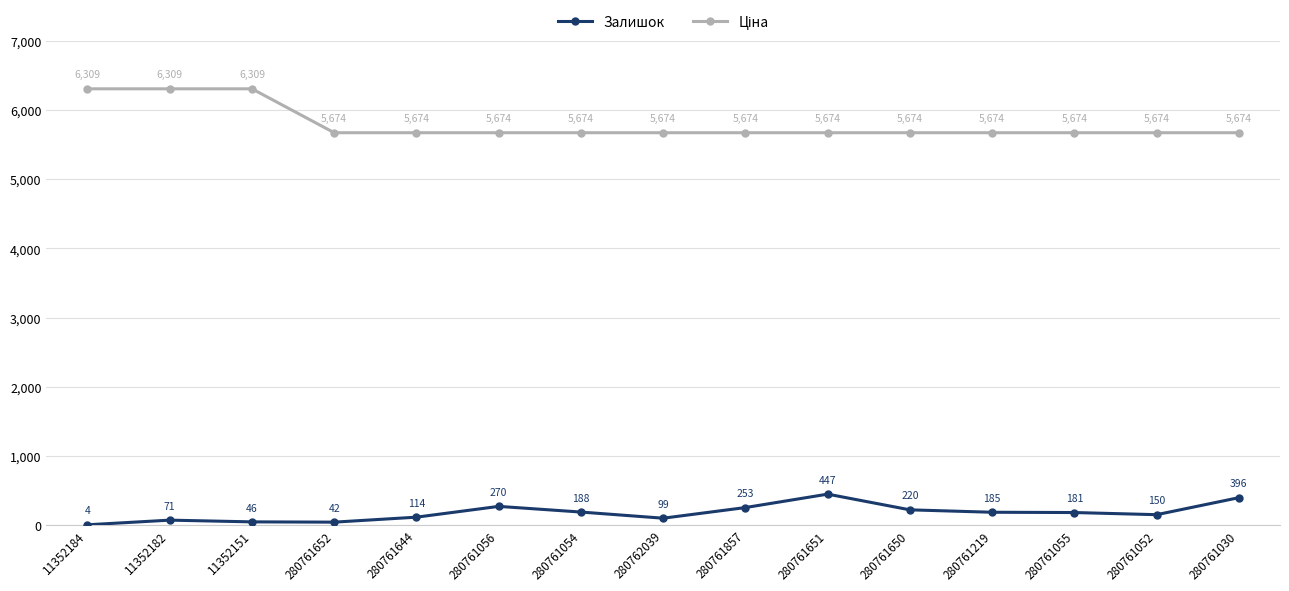

True or false: Залишок has a value of 728.8 at 280761651.

False